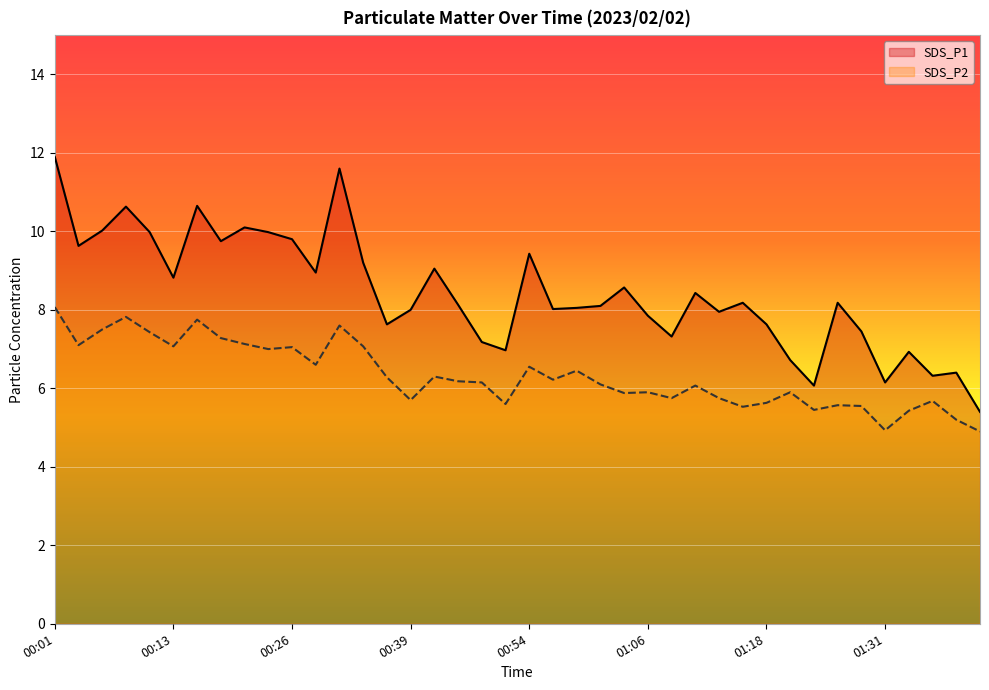

Is the value of SDS_P1 at 01:21 greater than the value of SDS_P2 at 01:18?

Yes